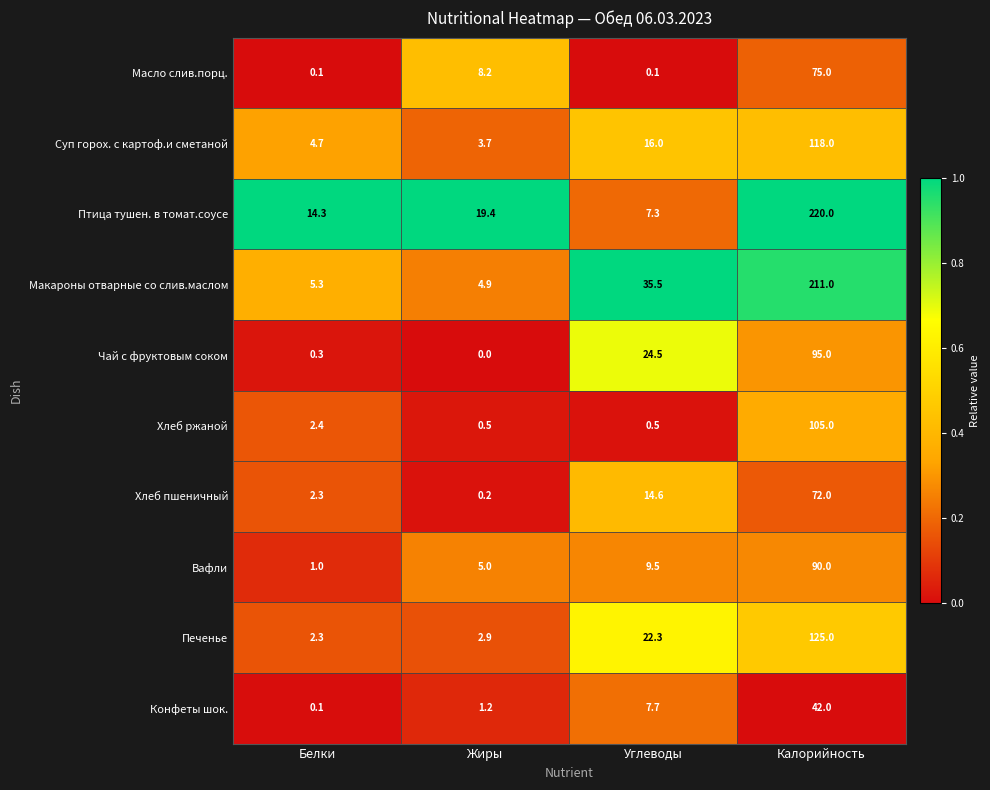

Where is Хлеб ржаной nearest to the value 52?

Белки